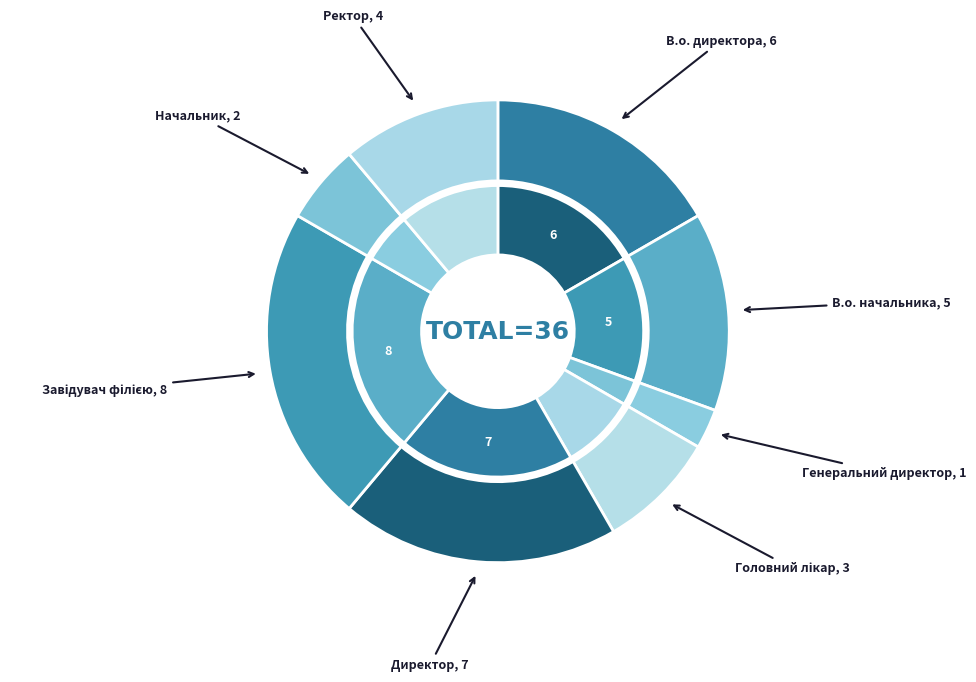

Which slice is the largest?

Завідувач філією